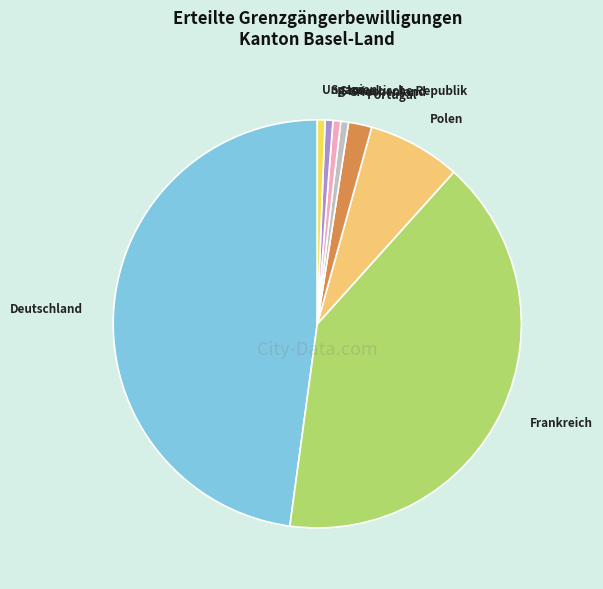

What is the largest slice in the pie chart?

Deutschland